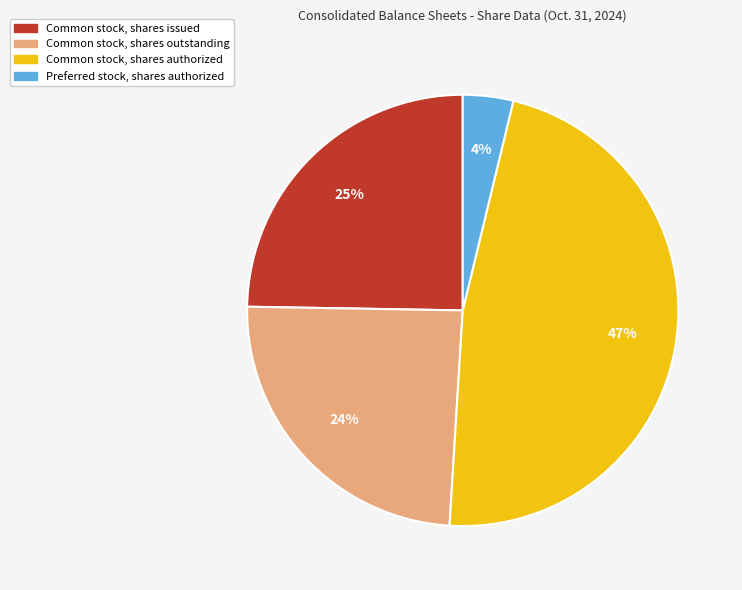

What is the largest slice in the pie chart?

Common stock, shares authorized